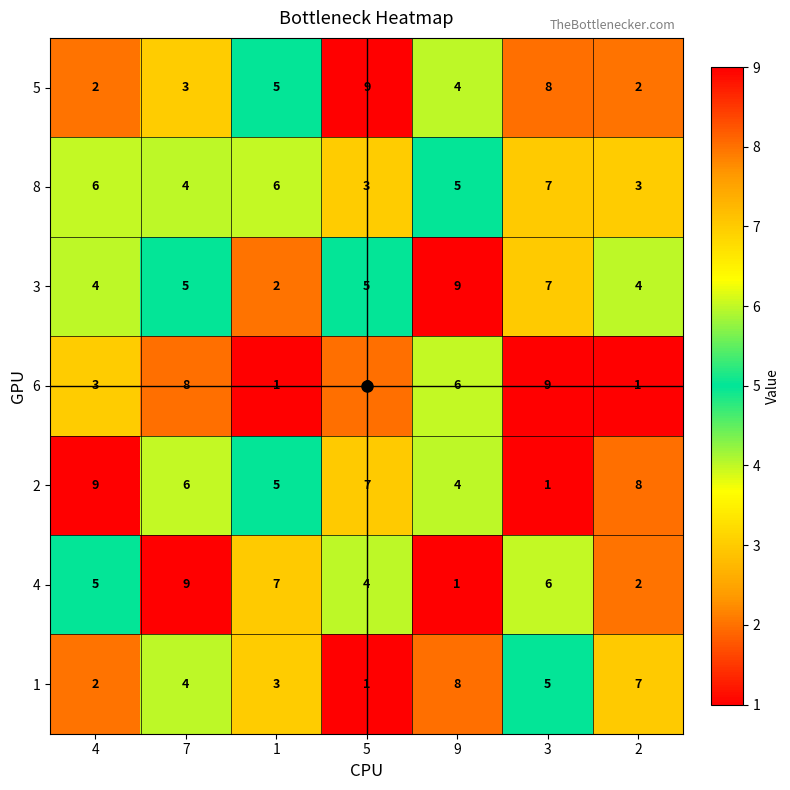

Which series changed the most between 4 and 1?

2